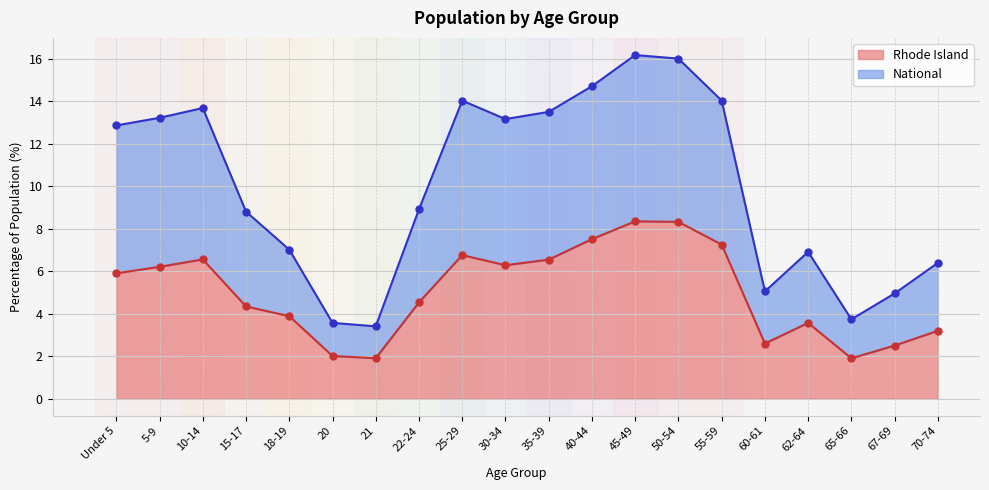

At how many categories does at least one series exceed 4?

17